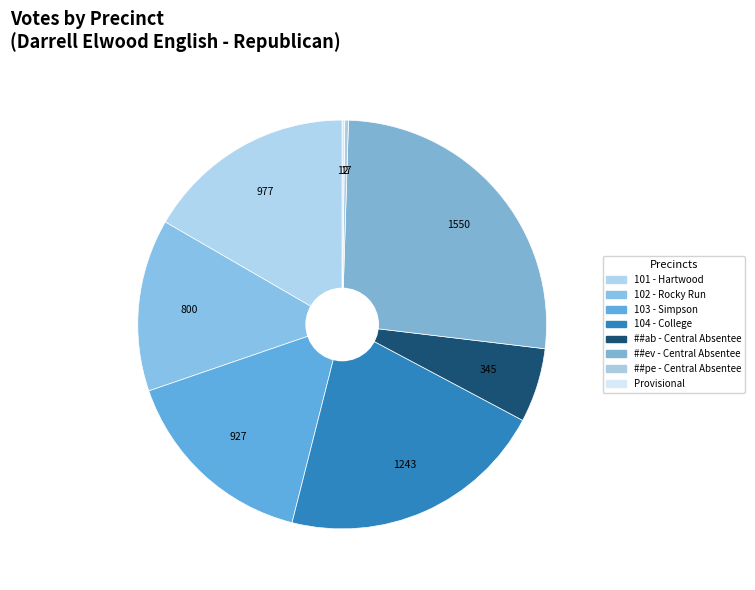

How much of the chart is everything except ##ab - Central Absentee?

94.1%